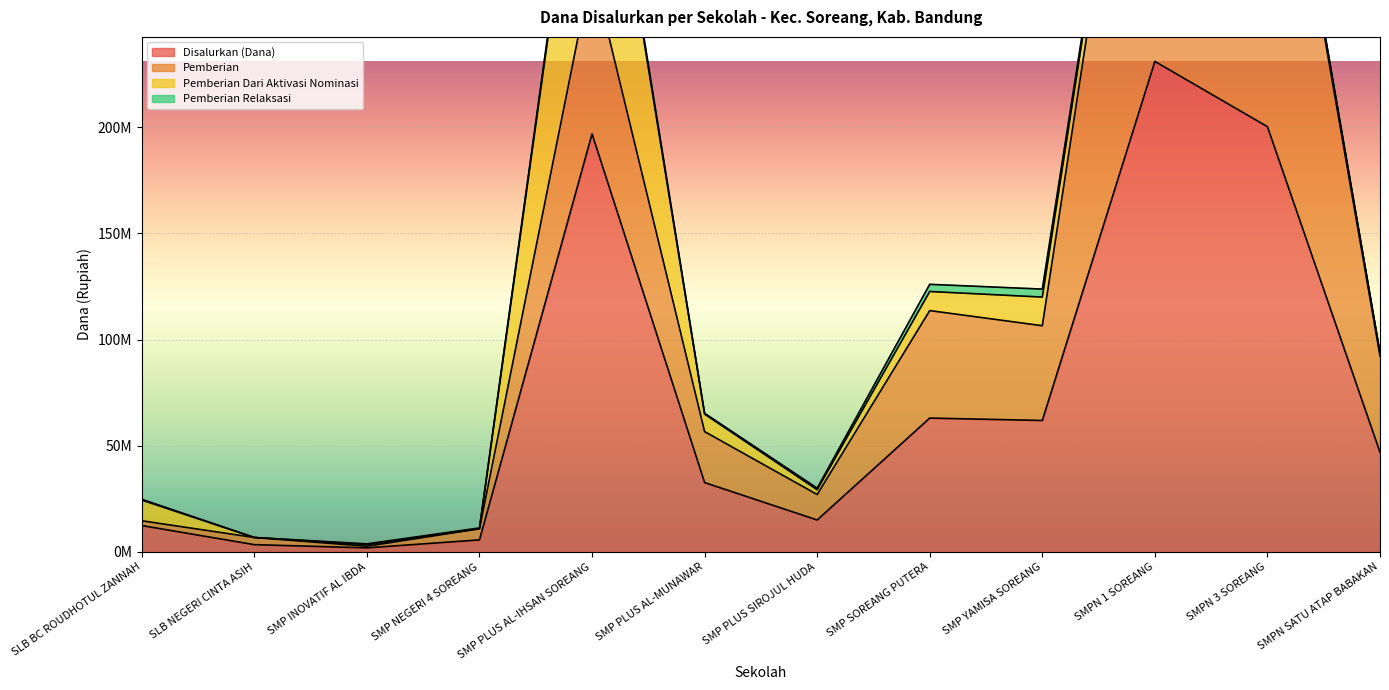

True or false: Pemberian has more than 2 points higher than both neighbors.

True